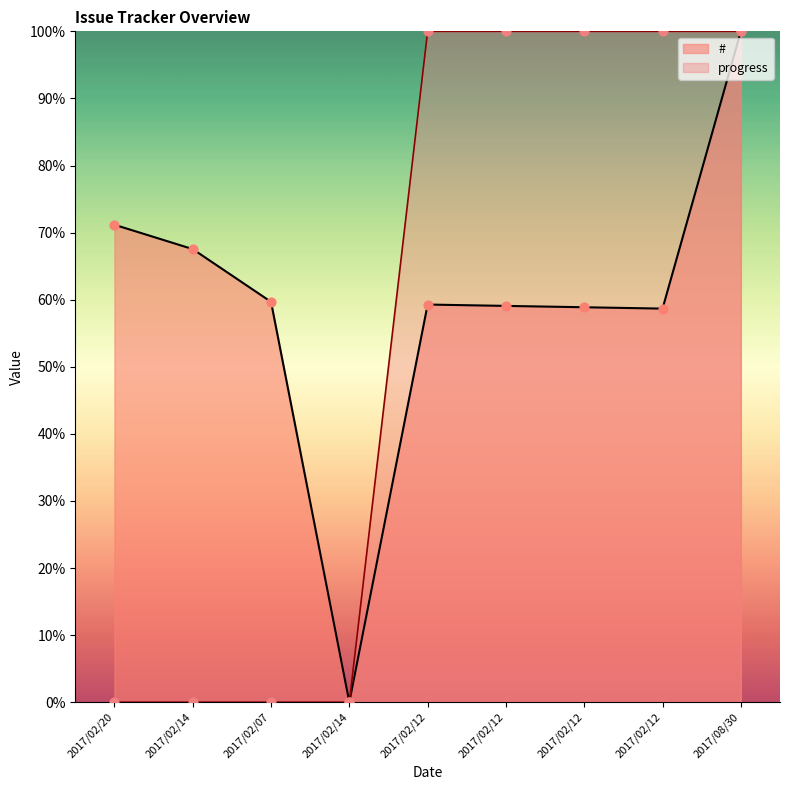

At how many categories does at least one series exceed 94?

5